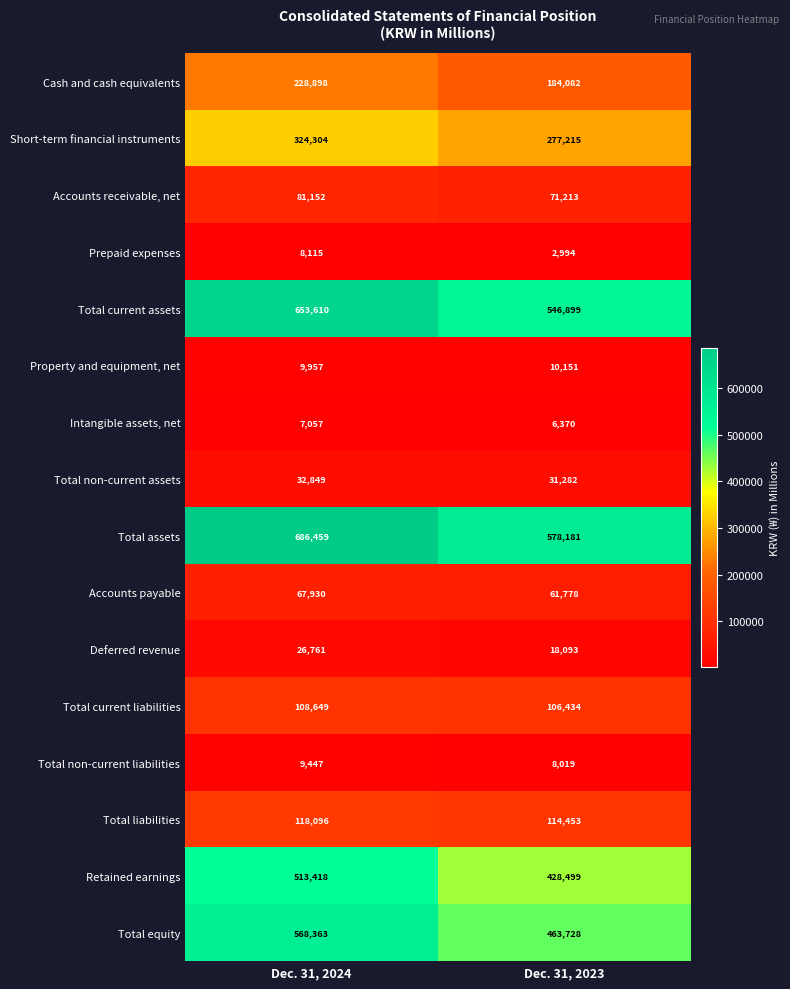

What is the average value of the Total current liabilities series?

107542